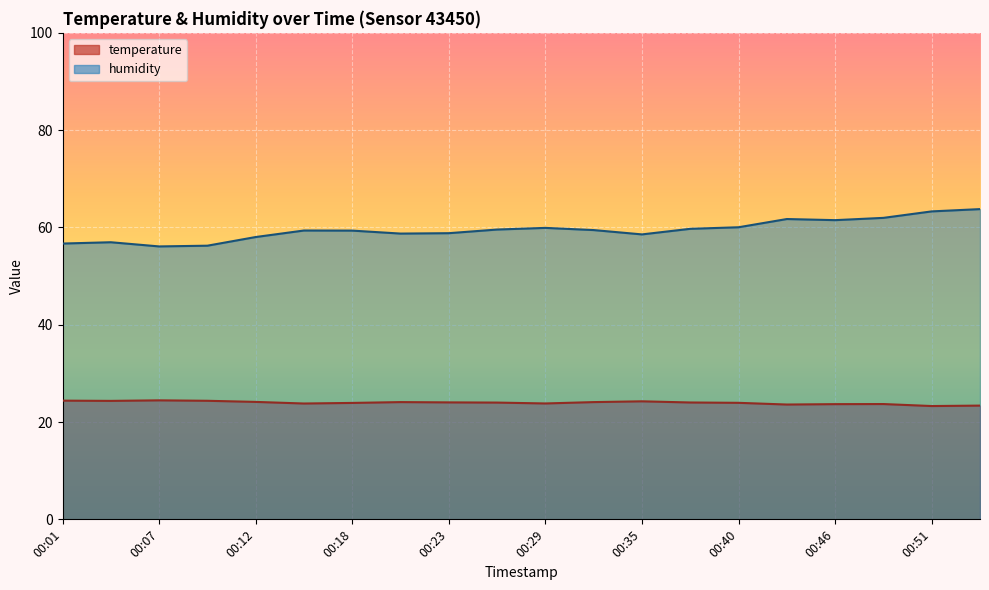

What is the value of the temperature point at the 1st from the left?

24.4